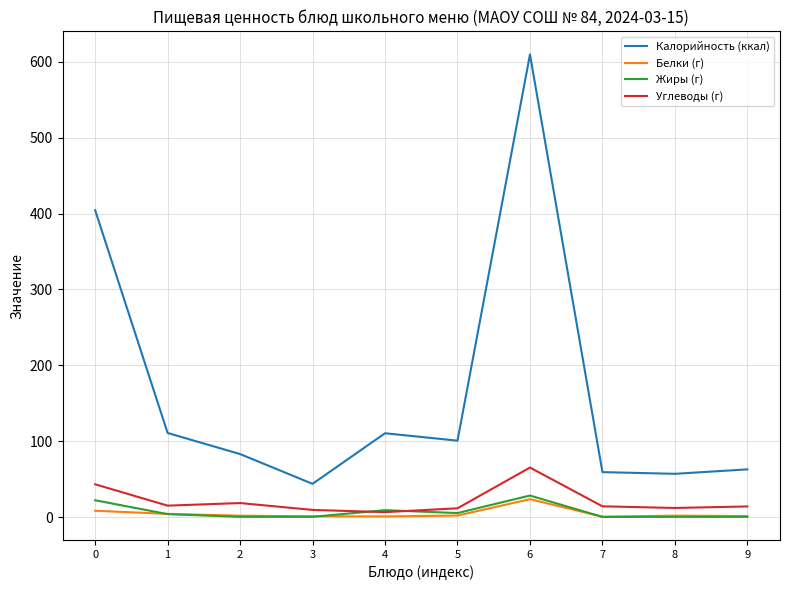

What is the minimum value shown in the chart?

0.1